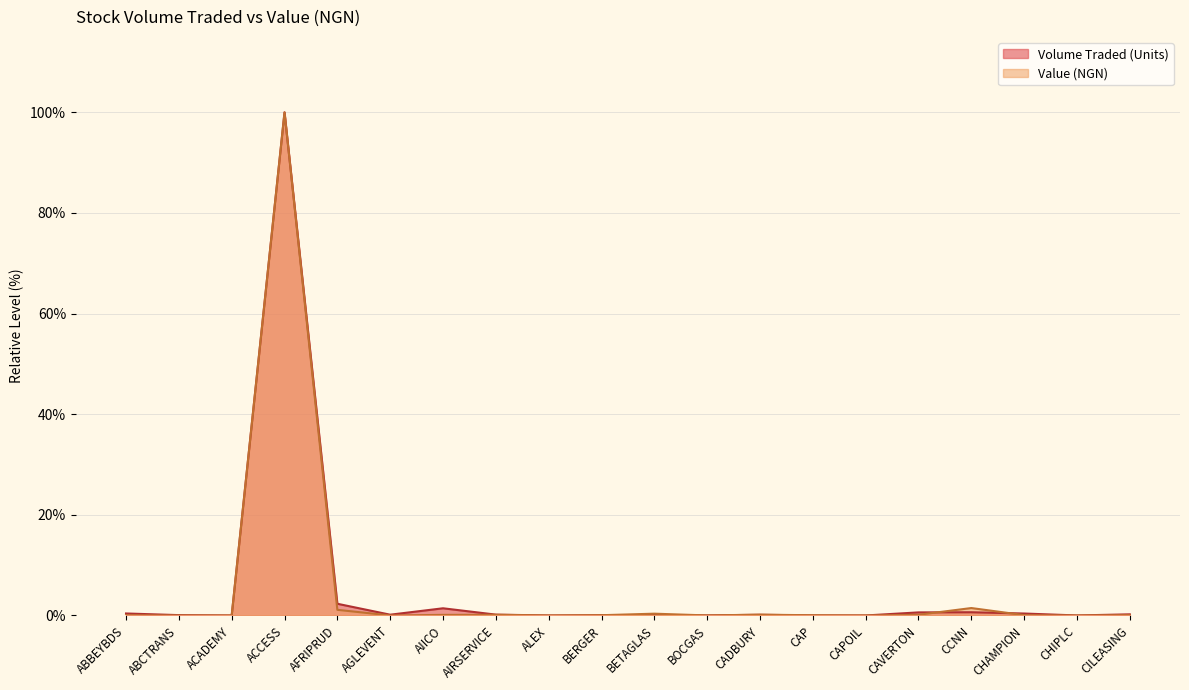

At which category does the chart reach its minimum across all series?

ACADEMY